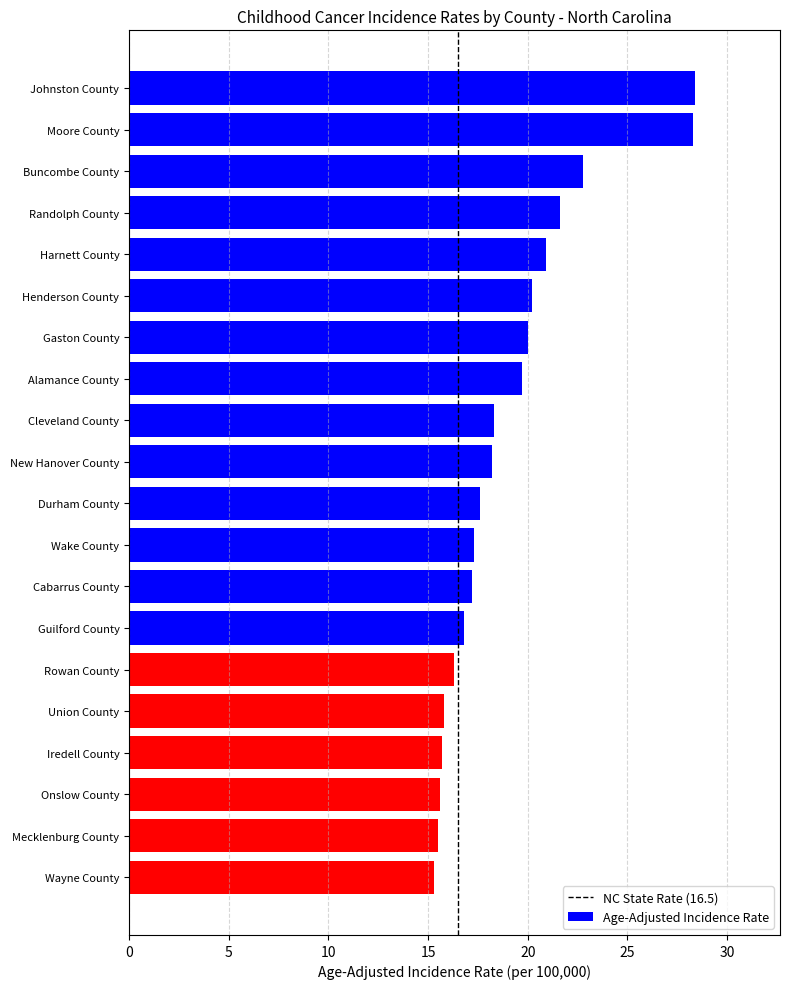

What is the maximum value shown in the chart?

28.4